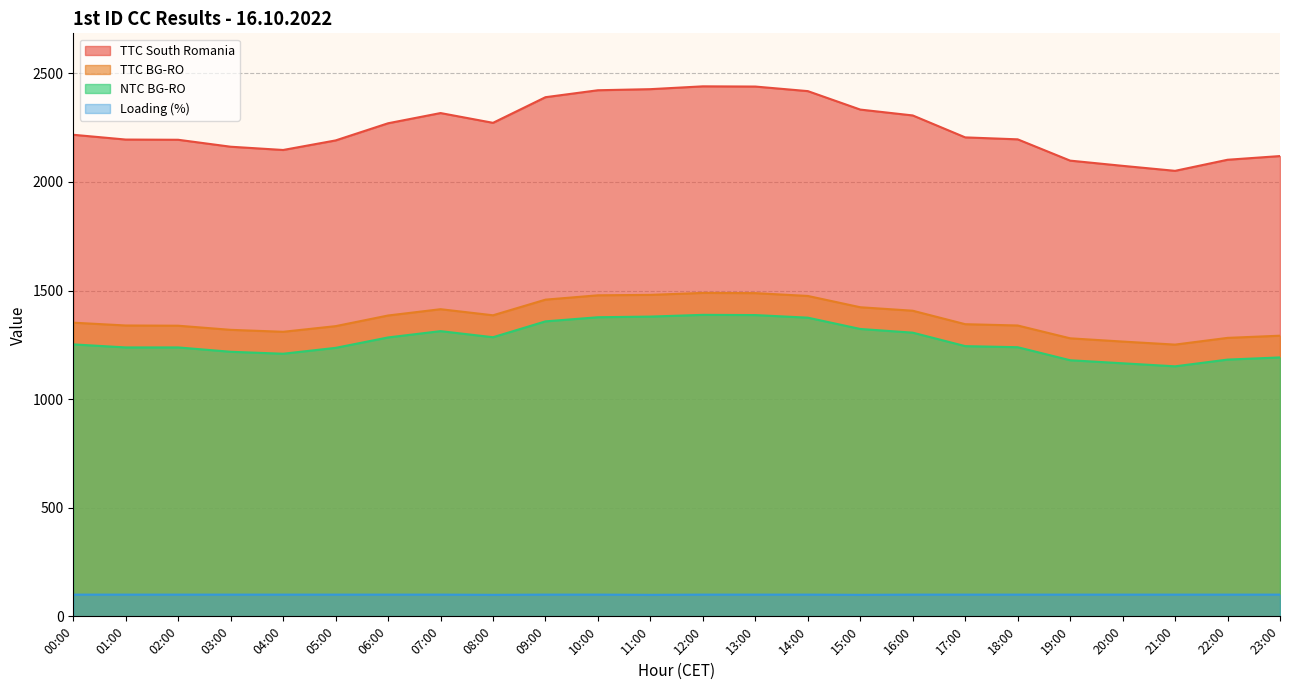

Rank the series by their maximum value, from lowest to highest.

Loading (%), NTC BG-RO, TTC BG-RO, TTC South Romania